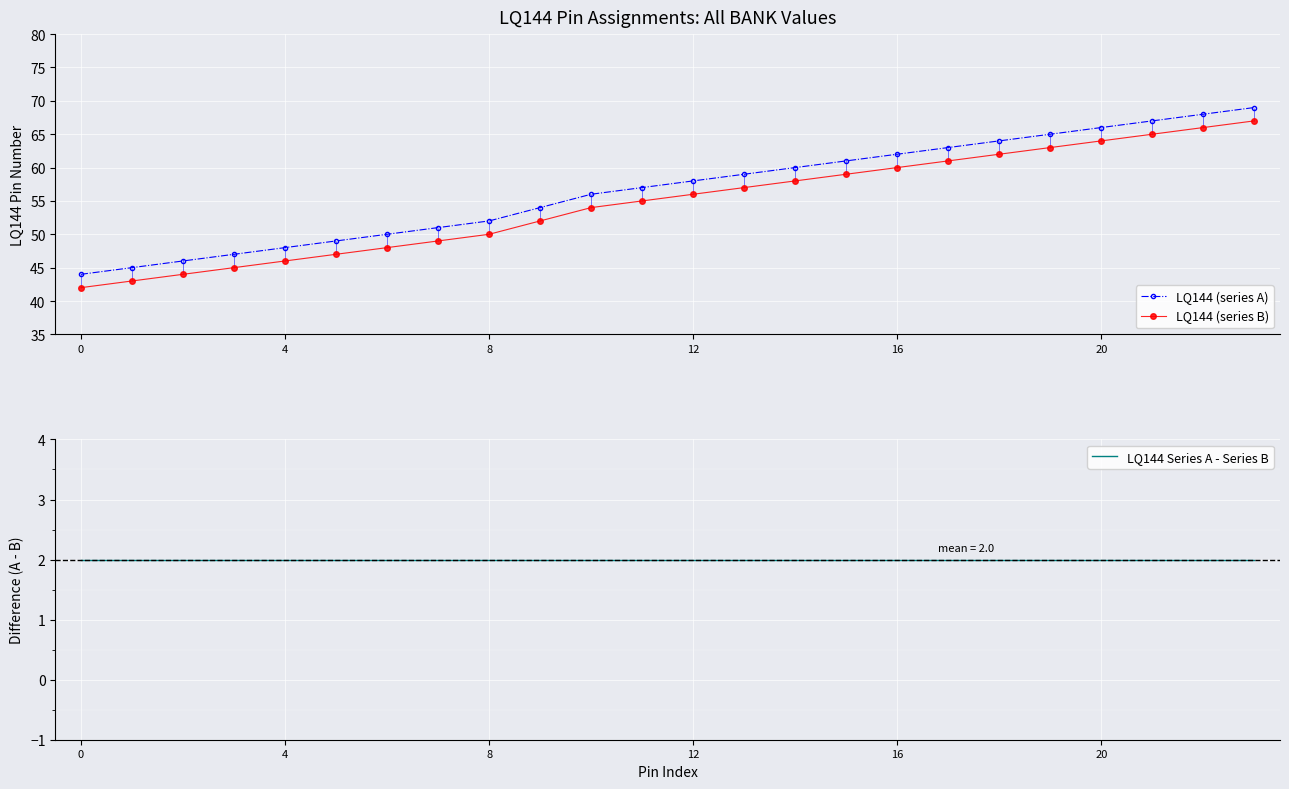

What is the difference between the second highest and minimum values in the LQ144 (series A) series?

24